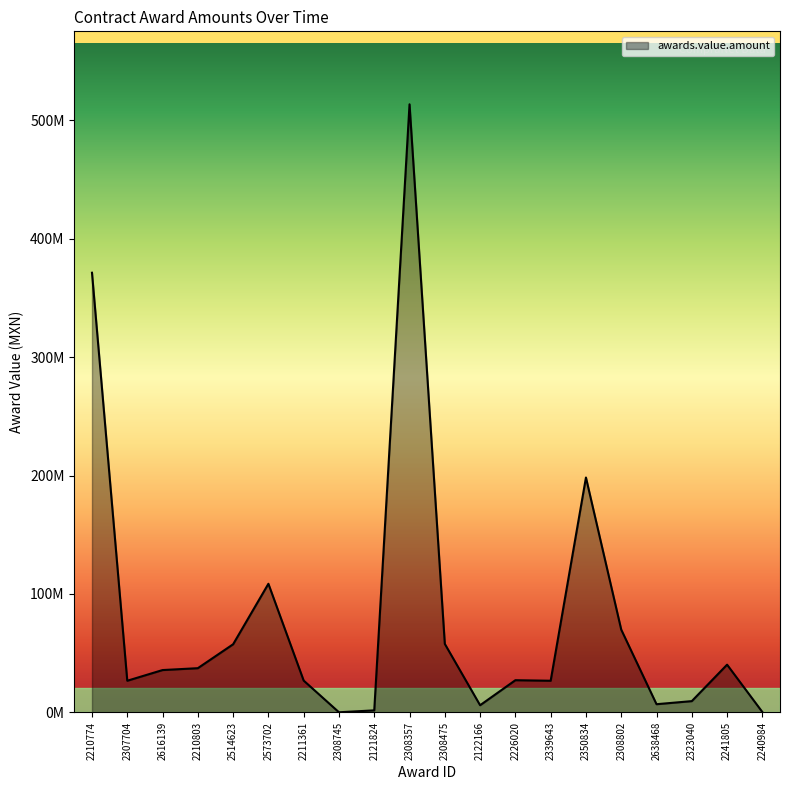

Does the chart have visible grid lines?

No